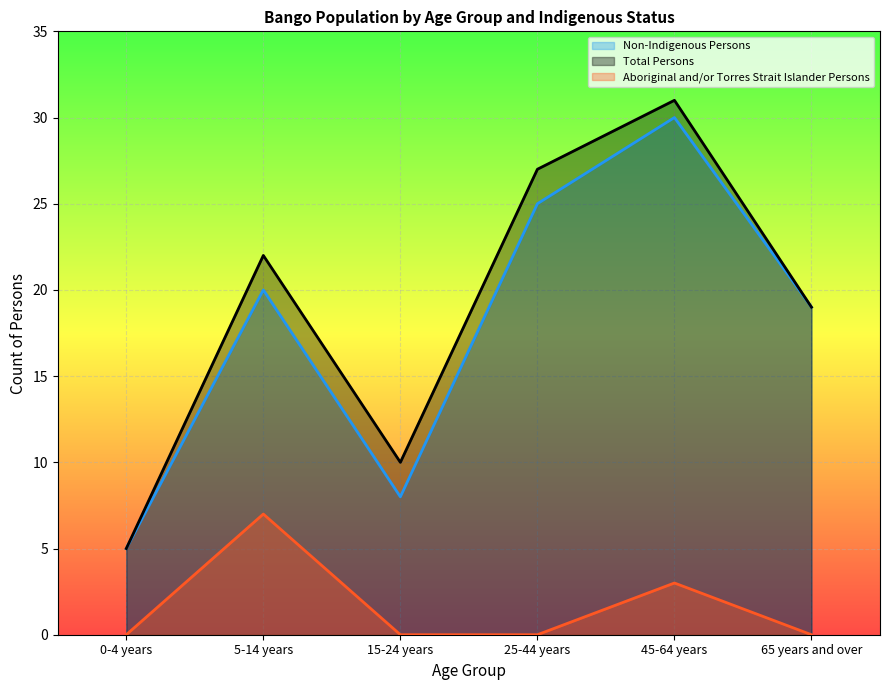

What is the difference between the second highest and second lowest values in the Total Persons series?

17